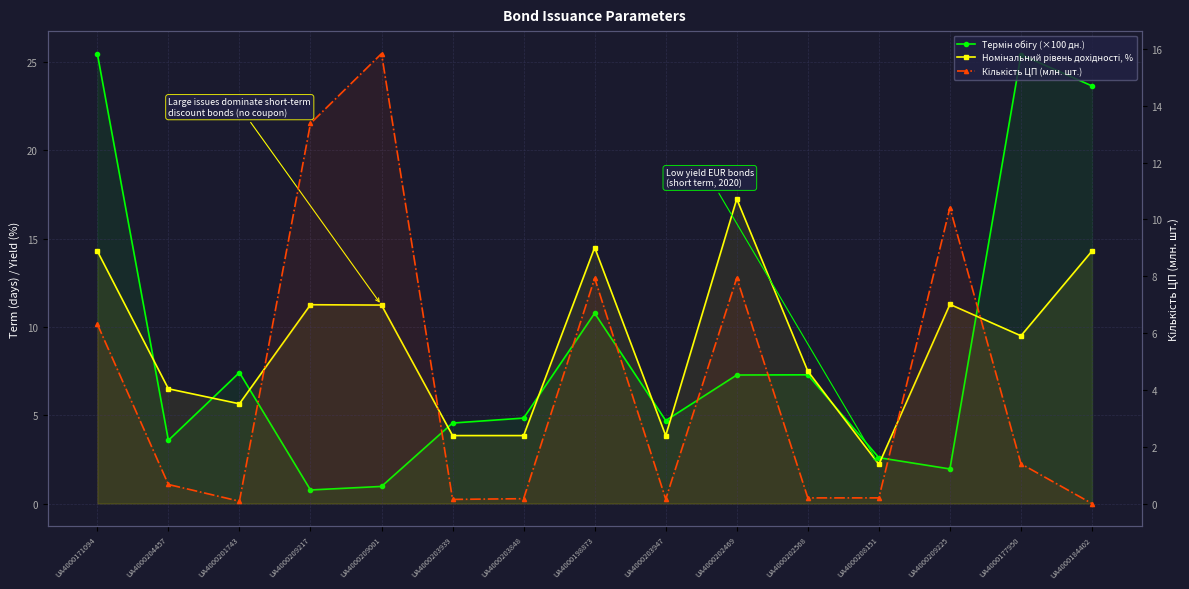

Between UA4000201743 and UA4000203939, which series saw the biggest shift?

Термін обігу (×100 дн.)